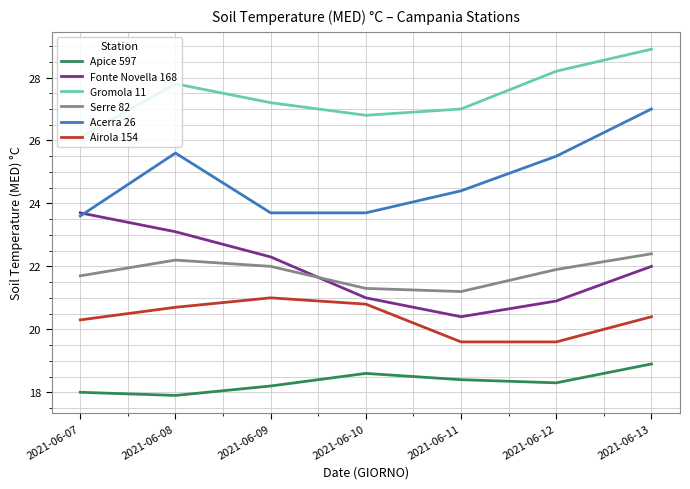

Is it true that Gromola 11 equals 42.8 at 2021-06-07?

False